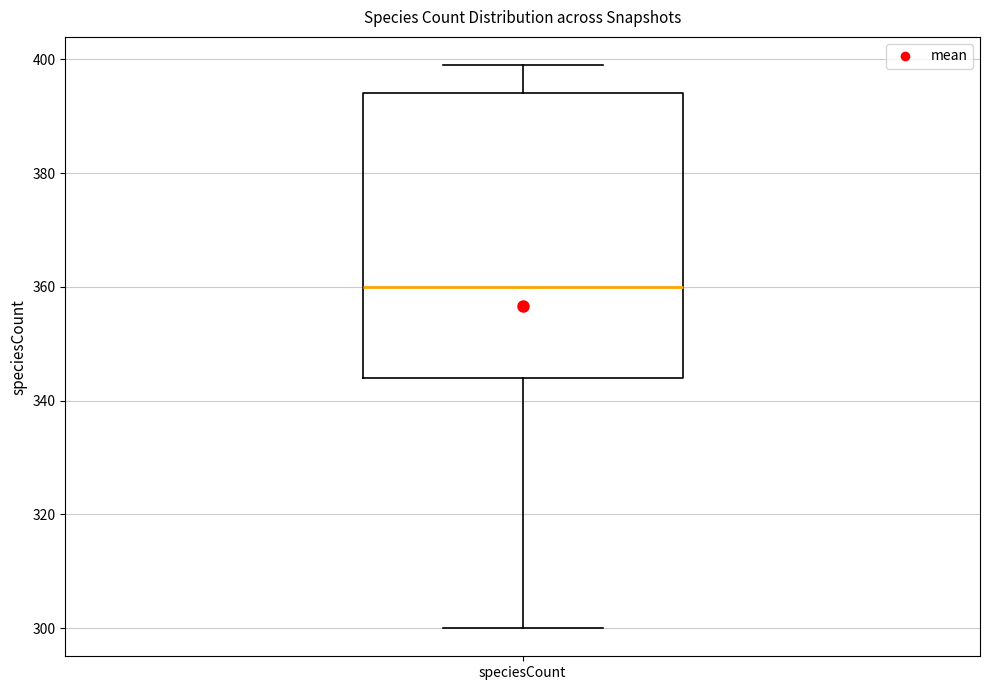

Read this box plot against the y-axis: the position of the median line, the range covered by the box, and the ends of both whiskers. The values are not printed on the chart, so give them approximately, as read against the axis.

median 360, box 344 to 394, whiskers 300 to 400